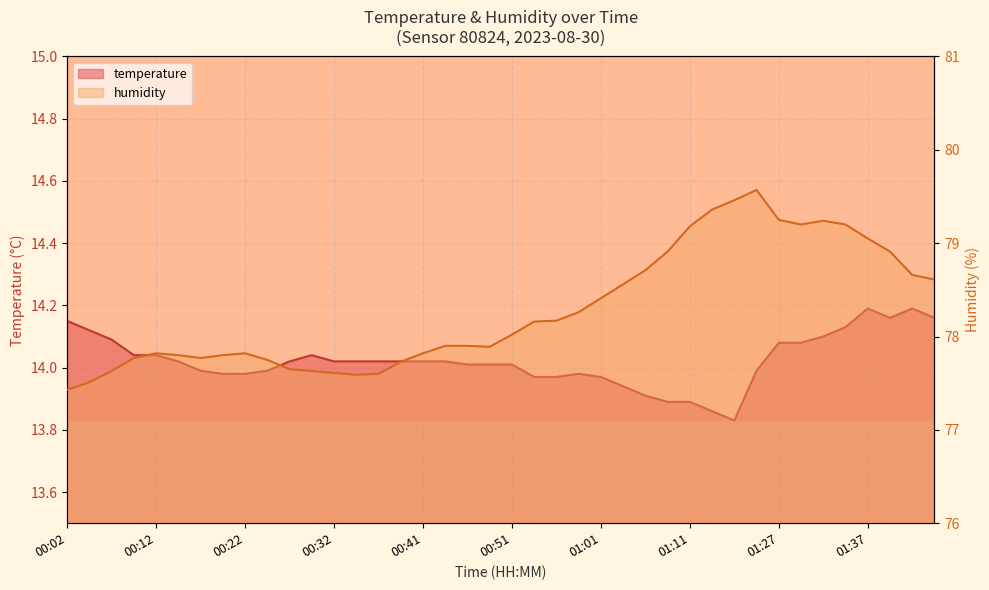

What is the minimum value for humidity?

77.4